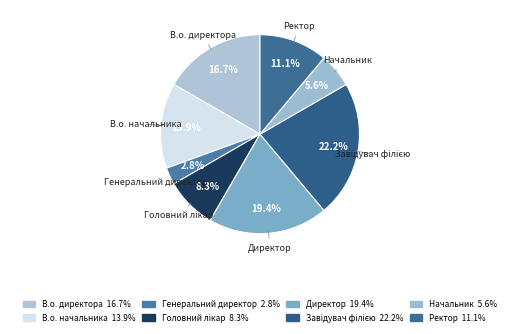

How many slices are in this pie chart?

8